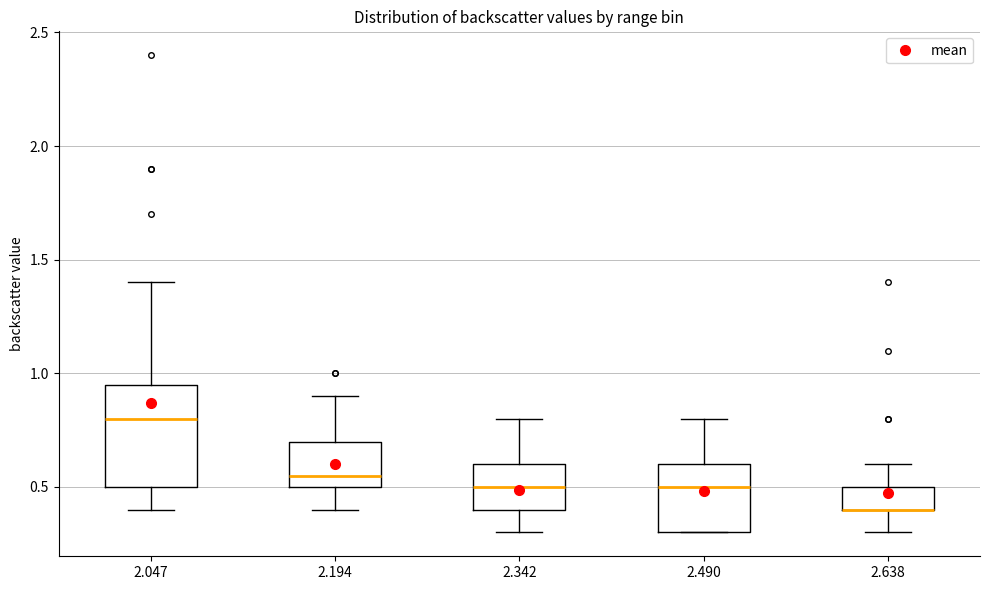

Reading left to right, read every box against the y-axis: the position of its median line, the range the box covers, and the ends of its whiskers. The values are not printed on the chart, so give them approximately, as read against the axis.

2.047: median 0.80, box 0.50 to 0.95, whiskers 0.40 to 1.40
2.194: median 0.55, box 0.50 to 0.70, whiskers 0.40 to 0.90
2.342: median 0.50, box 0.40 to 0.60, whiskers 0.30 to 0.80
2.490: median 0.50, box 0.30 to 0.60, whiskers 0.30 to 0.80
2.638: median 0.40 (drawn on the box's lower edge), box 0.40 to 0.50, whiskers 0.30 to 0.60